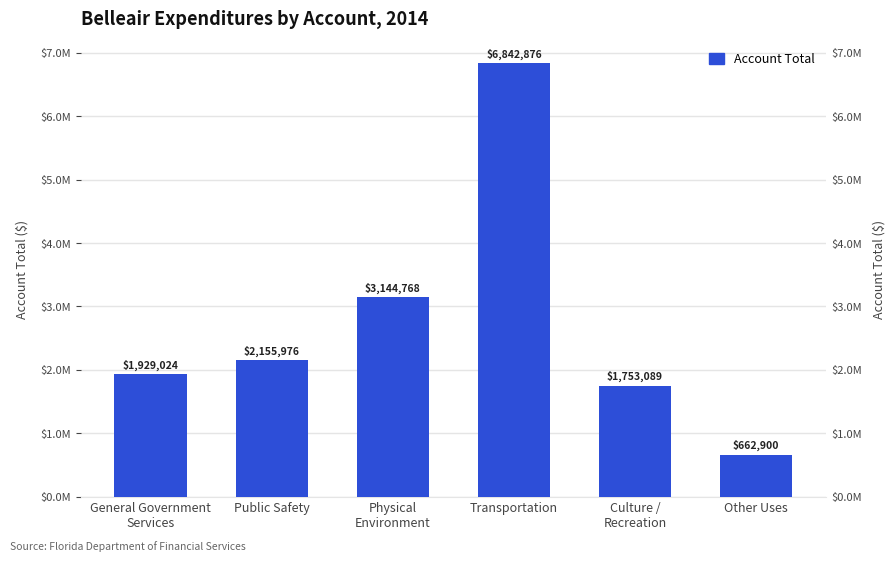

Which label corresponds to the largest value in the chart?

Transportation